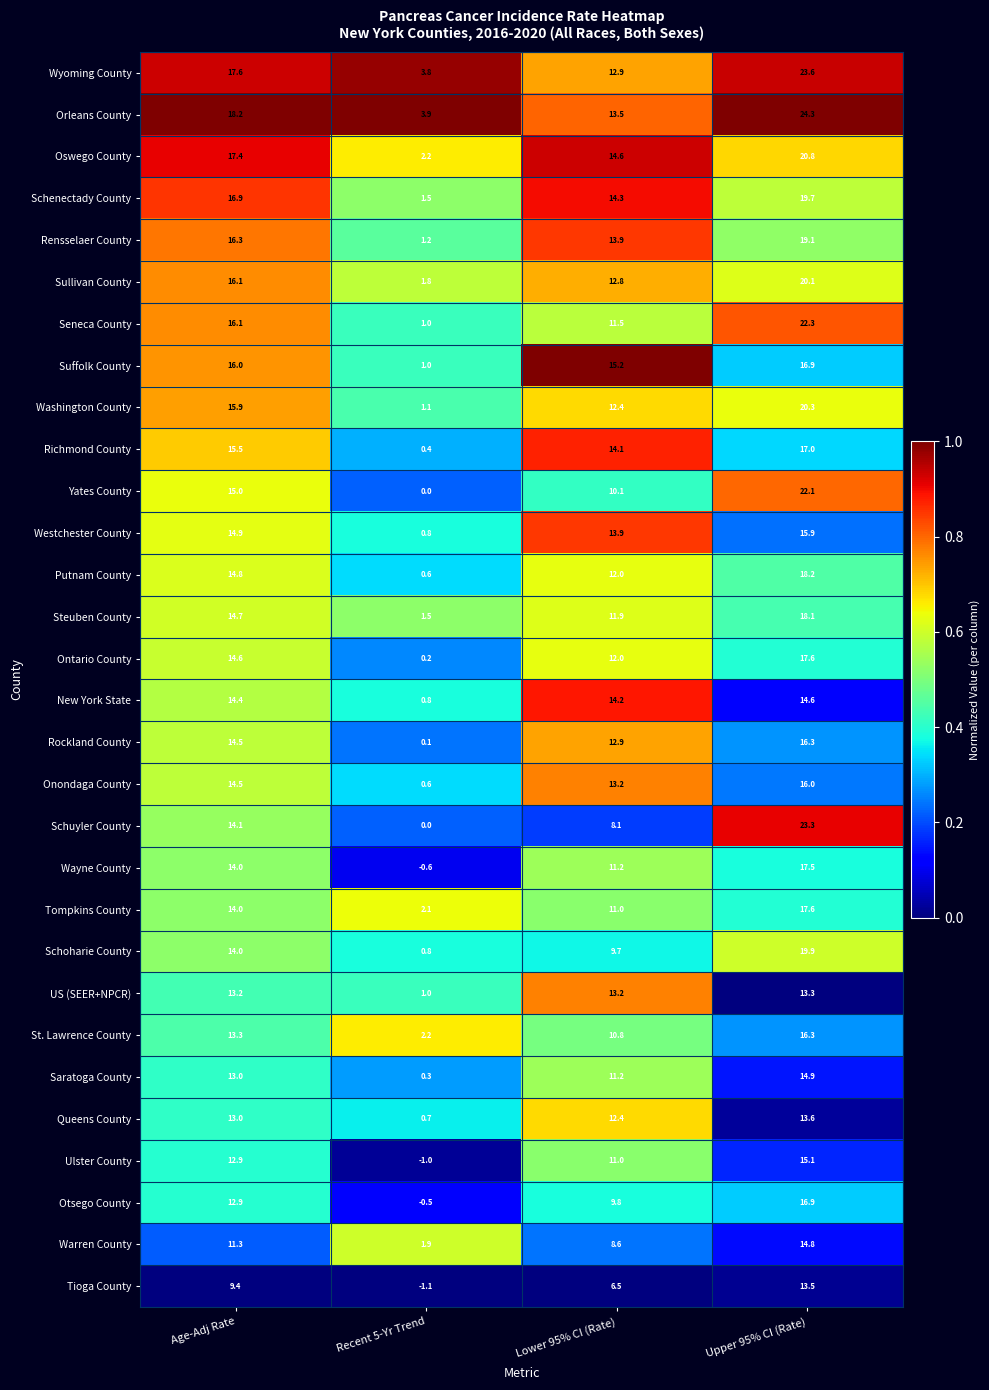

True or false: Oswego County has a value of 13.2 at Upper 95% CI (Rate).

False